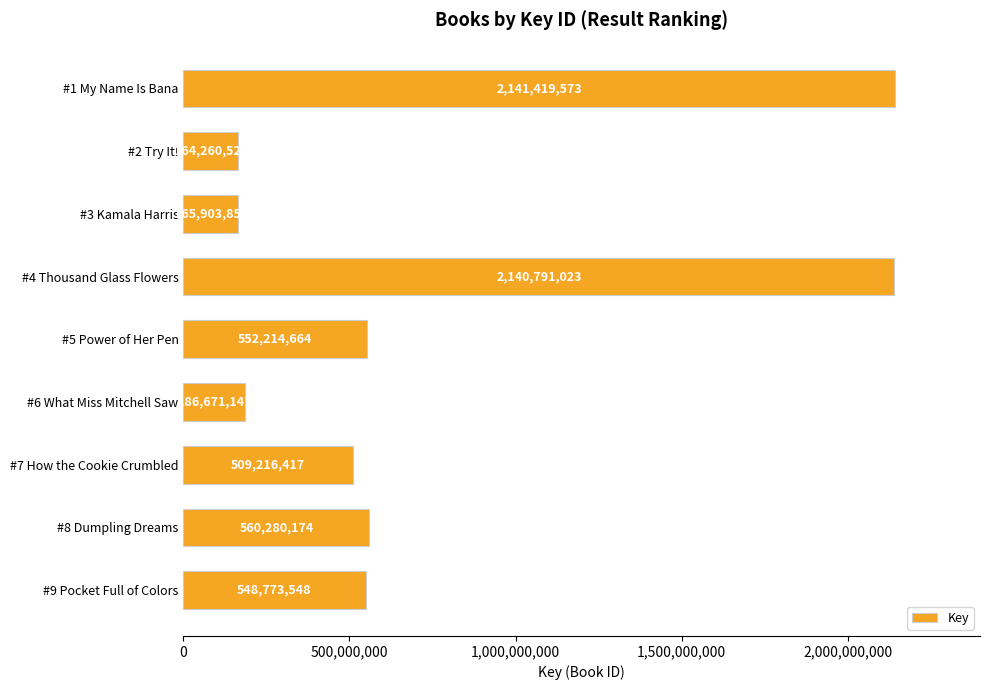

At which category does the chart reach its minimum across all series?

#2 Try It!